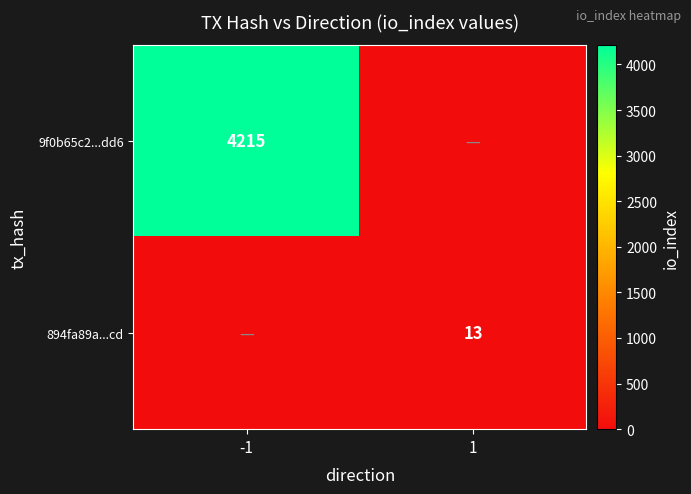

How many categories are shown in the chart?

2